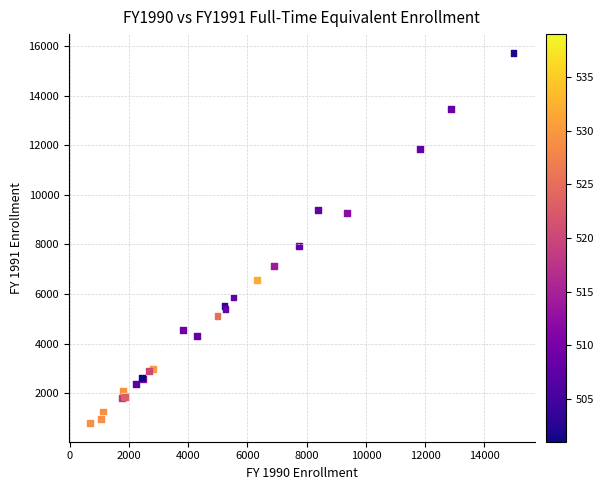

What Y value in the scatter plot is closest to 8262?

7927